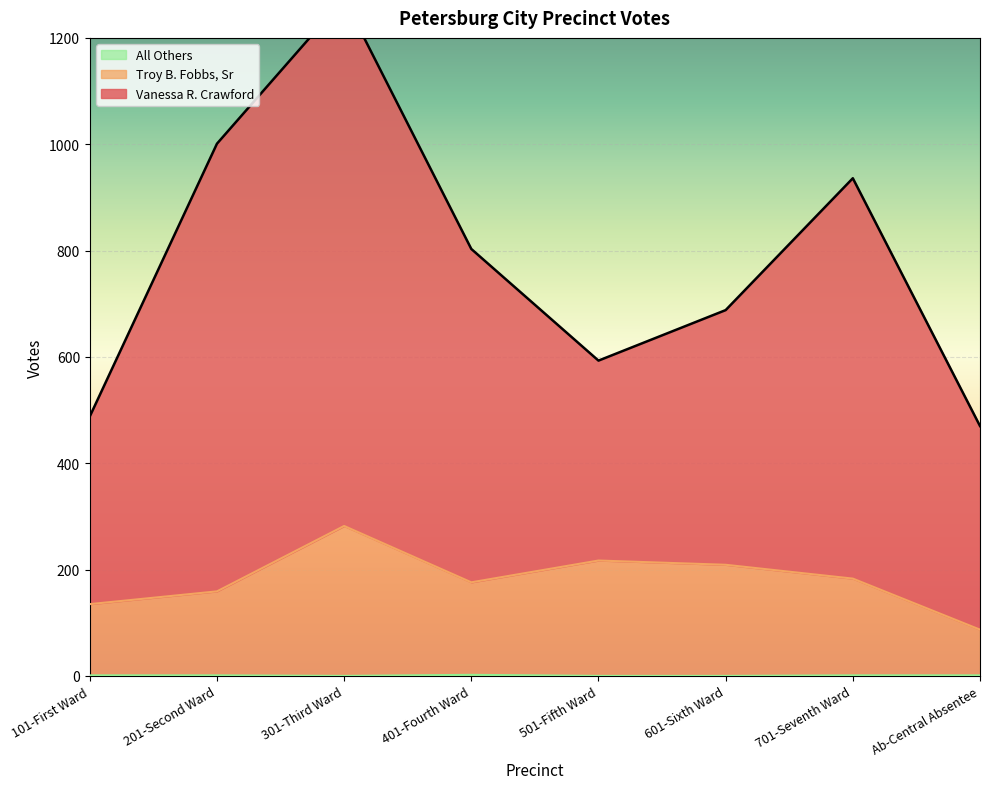

What is the spread (max minus min) of values at 201-Second Ward?

1000